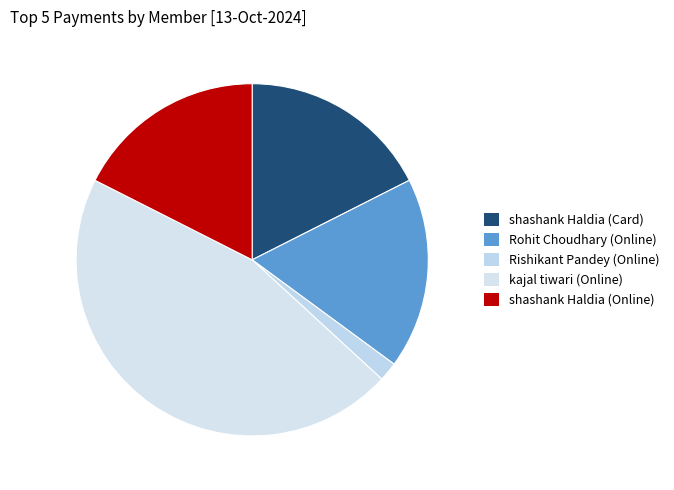

How many segments does this pie chart have?

5